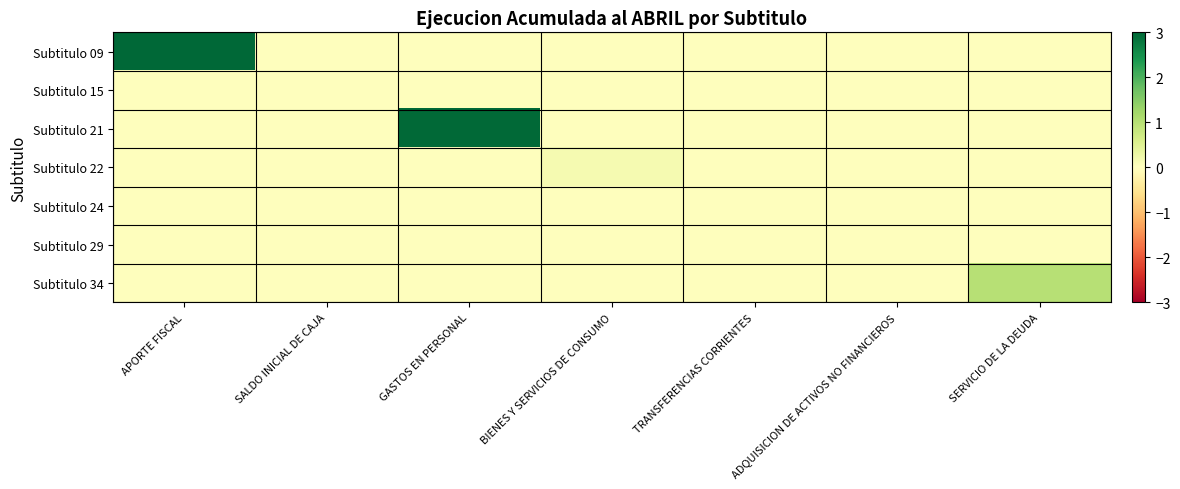

Which series has the largest total across all categories?

Subtitulo 09